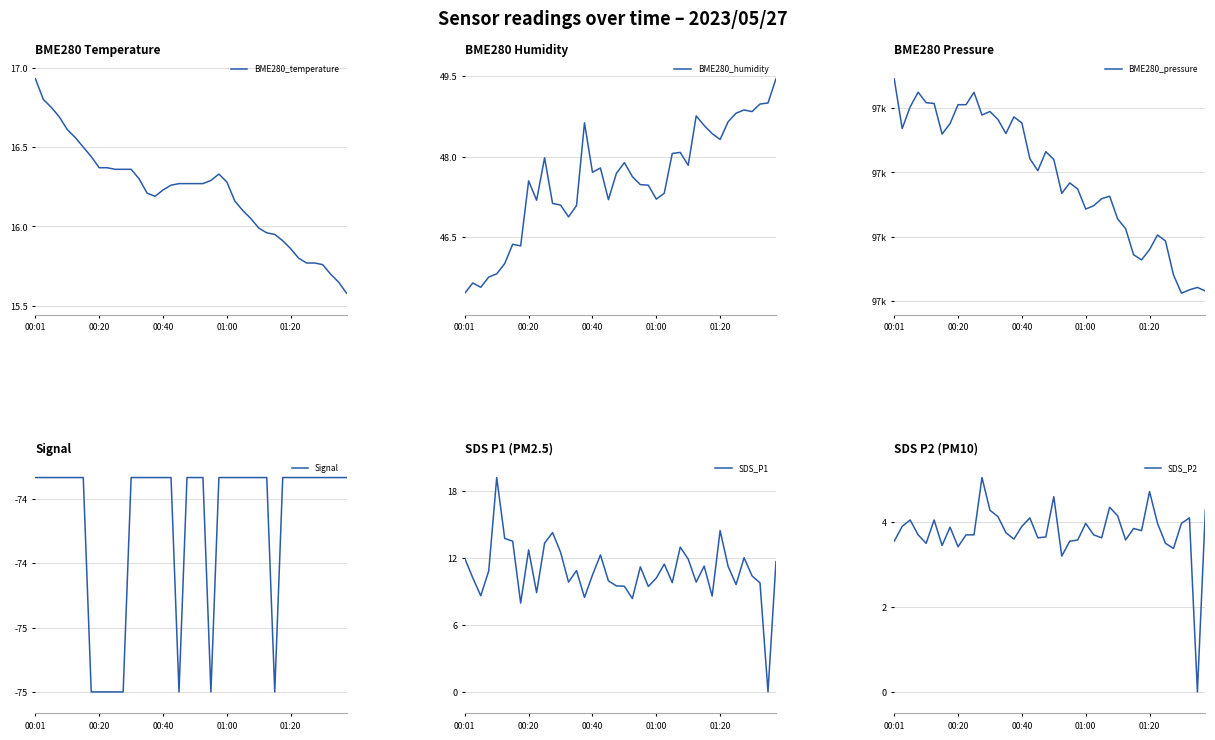

At which label does BME280_temperature reach its peak?

00:01